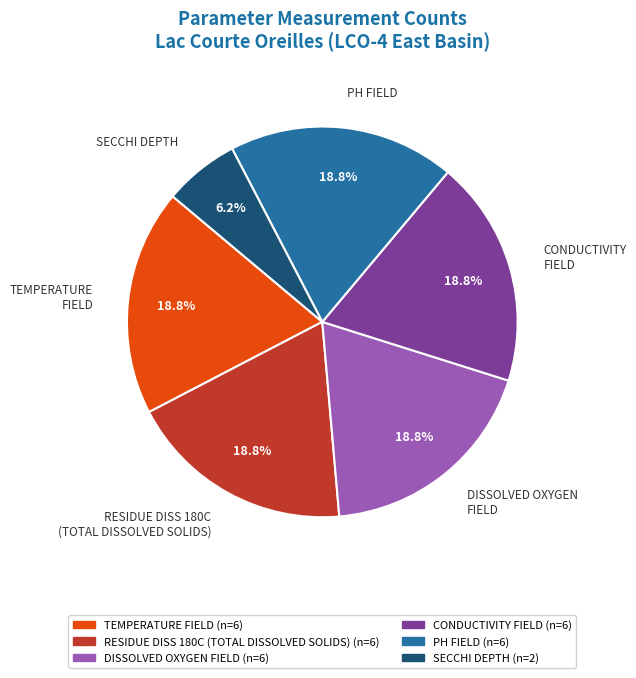

Which category has the smallest portion of the pie?

SECCHI DEPTH